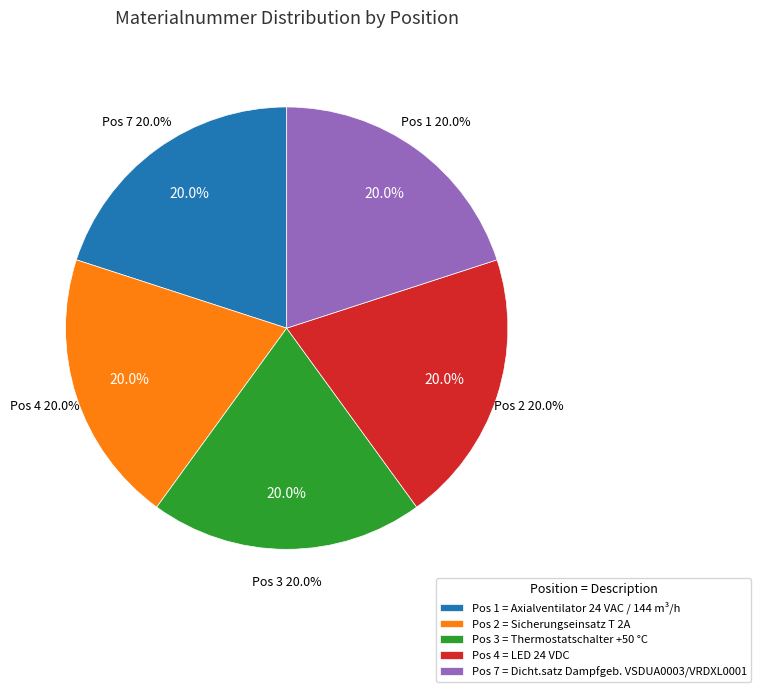

Is it true that 1 is 14% of the pie?

False